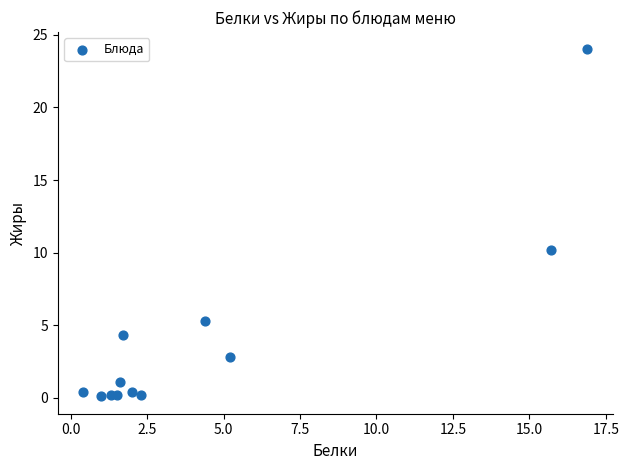

What Y value in the scatter plot is closest to 12?

10.2